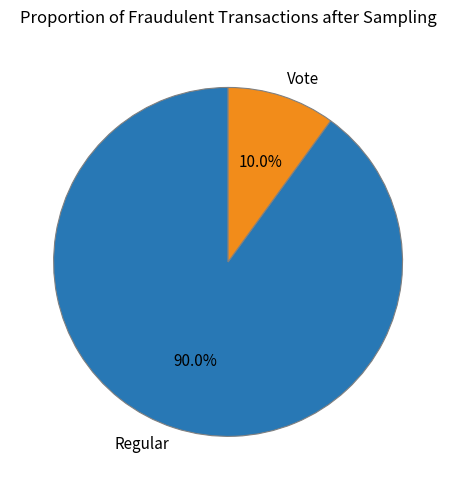

Which has a higher value, Regular or Vote?

Regular